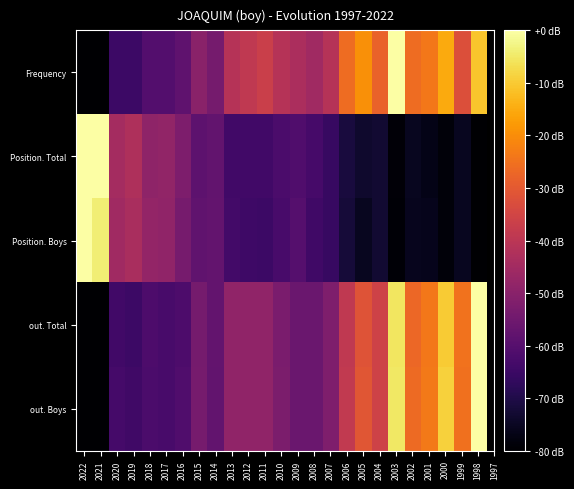

Reading left to right, list all the values displayed in this chart.

Frequency: 2022=-80.0	2021=-80.0	2020=-64.9	2019=-64.9	2018=-60.5	2017=-60.5	2016=-58.4	2015=-49.7	2014=-54.1	2013=-41.1	2012=-38.9	2011=-36.8	2010=-41.1	2009=-43.2	2008=-45.4	2007=-41.1	2006=-25.9	2005=-19.5	2004=-28.1	2003=0.0	2002=-25.9	2001=-23.8	2000=-15.1	1999=-32.4	1998=-10.8
Position. Total: 2022=-0.1	2021=0.0	2020=-44.5	2019=-42.6	2018=-49.0	2017=-48.3	2016=-52.3	2015=-58.7	2014=-57.7	2013=-63.8	2012=-63.9	2011=-63.9	2010=-62.1	2009=-61.2	2008=-62.8	2007=-65.9	2006=-71.5	2005=-73.5	2004=-72.9	2003=-78.8	2002=-75.3	2001=-76.6	2000=-78.7	1999=-75.6	1998=-80.0
Position. Boys: 2022=0.0	2021=-3.9	2020=-45.5	2019=-43.6	2018=-48.0	2017=-48.5	2016=-53.7	2015=-58.1	2014=-57.4	2013=-63.5	2012=-64.5	2011=-64.7	2010=-62.8	2009=-60.3	2008=-64.2	2007=-65.7	2006=-71.9	2005=-75.3	2004=-73.1	2003=-79.3	2002=-75.8	2001=-76.1	2000=-78.5	1999=-75.6	1998=-80.0
out. Total: 2022=-80.0	2021=-80.0	2020=-63.8	2019=-64.9	2018=-61.6	2017=-62.7	2016=-61.6	2015=-54.1	2014=-57.3	2013=-48.6	2012=-48.6	2011=-48.6	2010=-53.0	2009=-56.2	2008=-56.2	2007=-51.9	2006=-38.9	2005=-31.4	2004=-35.7	2003=-5.4	2002=-27.0	2001=-23.8	2000=-9.7	1999=-24.9	1998=0.0
out. Boys: 2022=-80.0	2021=-80.0	2020=-63.2	2019=-64.3	2018=-62.1	2017=-62.7	2016=-61.0	2015=-53.7	2014=-57.6	2013=-48.7	2012=-48.7	2011=-48.7	2010=-52.6	2009=-55.9	2008=-55.9	2007=-52.0	2006=-38.6	2005=-30.8	2004=-35.8	2003=-5.0	2002=-26.3	2001=-23.5	2000=-9.0	1999=-25.2	1998=0.0